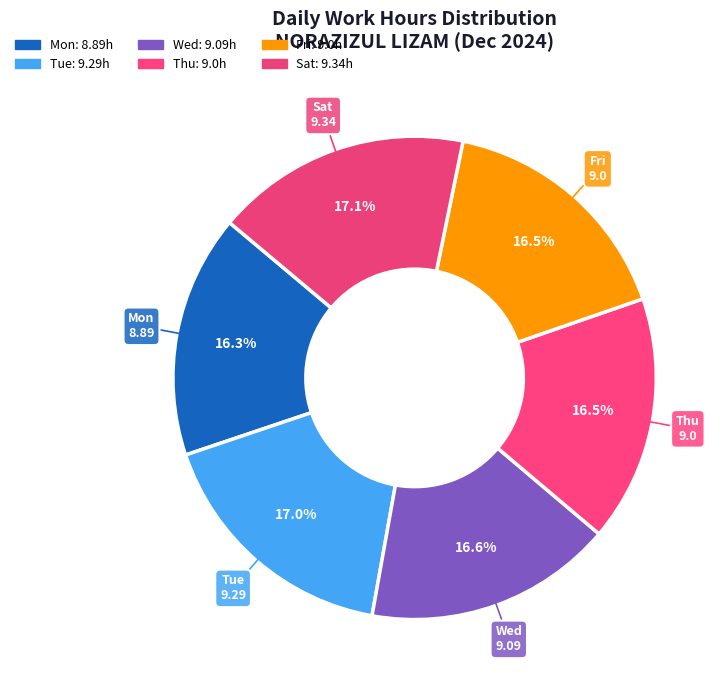

How many segments does this pie chart have?

6